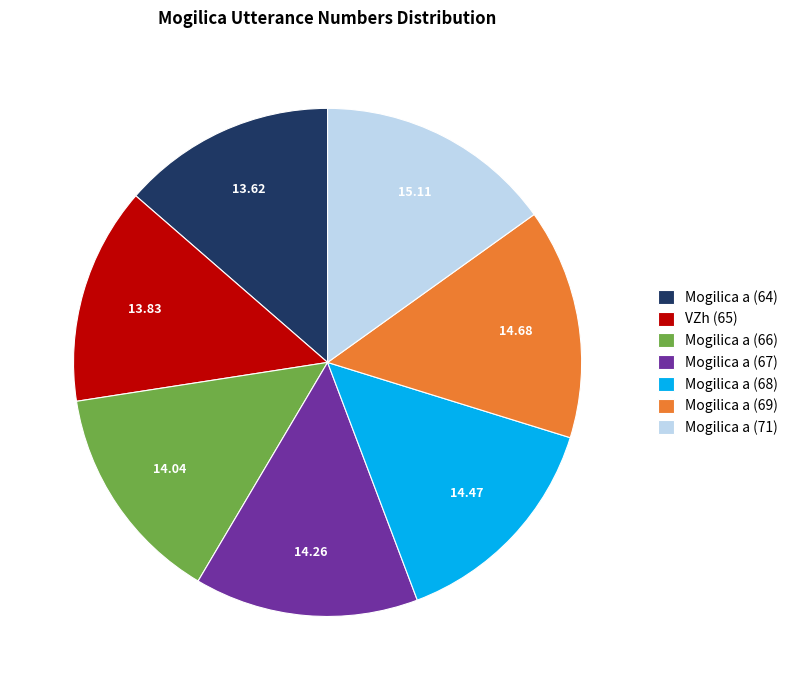

True or false: Mogilica a (67) accounts for 1% of the total.

False